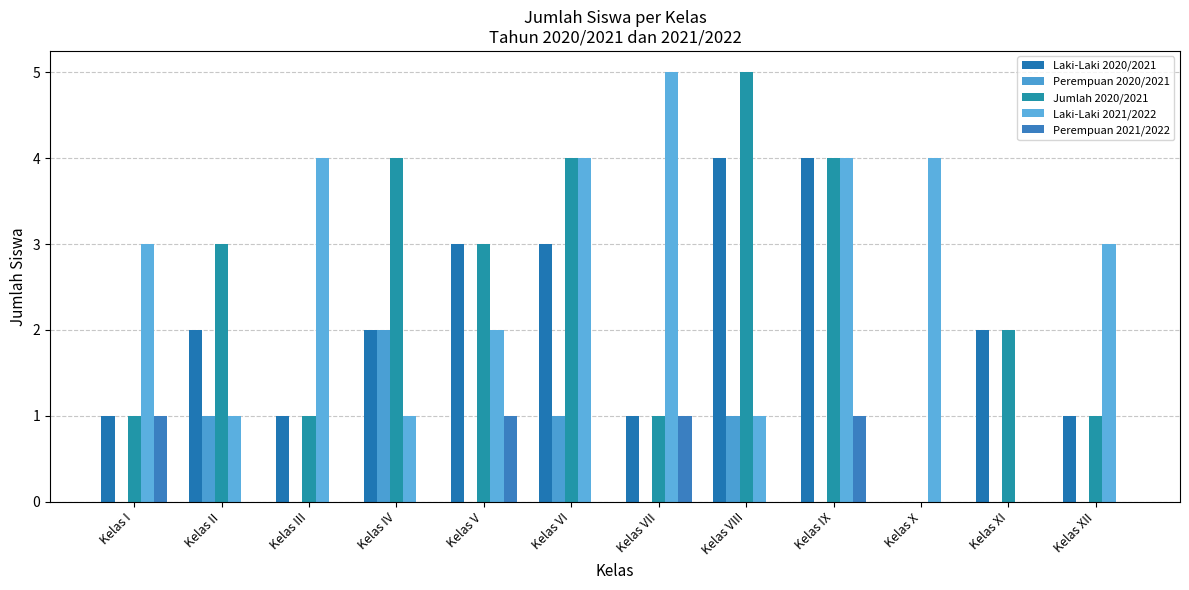

What is the greatest value displayed?

5